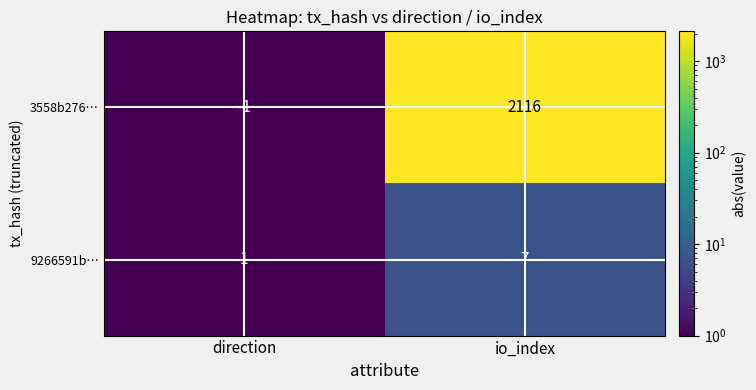

How many data points does each series have?

2